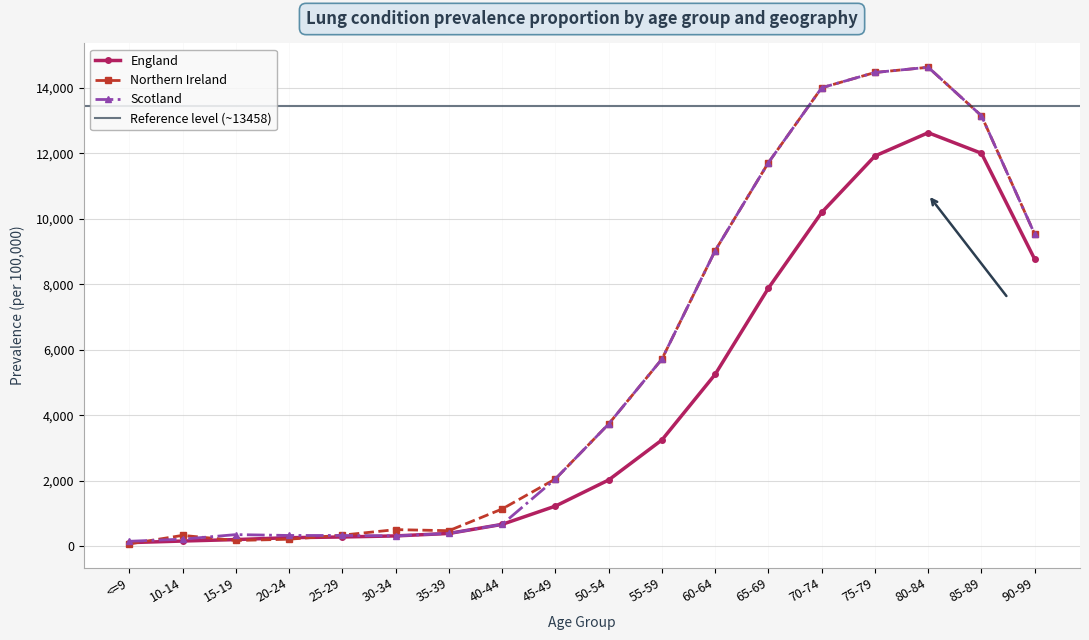

The England series shows 390.7 at 20-24. True or false?

False